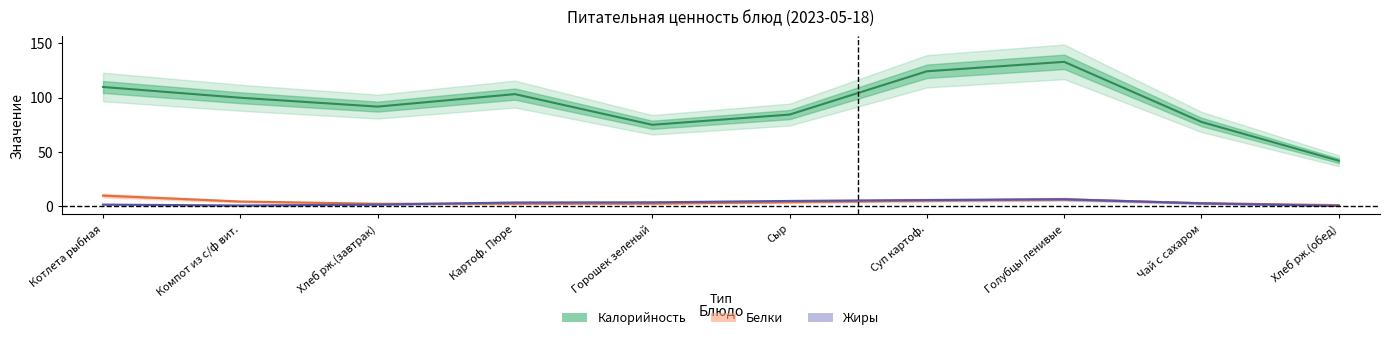

Is this an area chart (filled region under the line)?

No